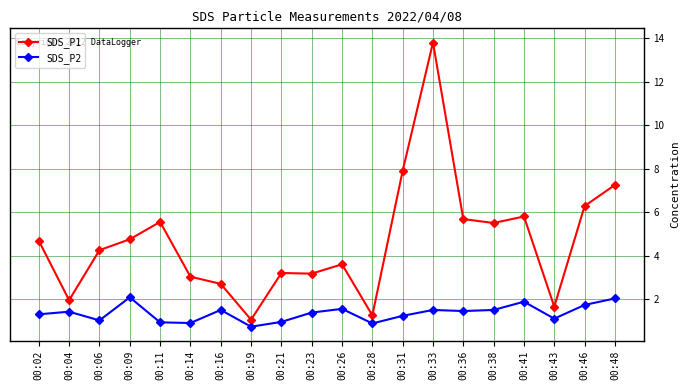

True or false: SDS_P1 has a value of 1.1 at 00:19.

True